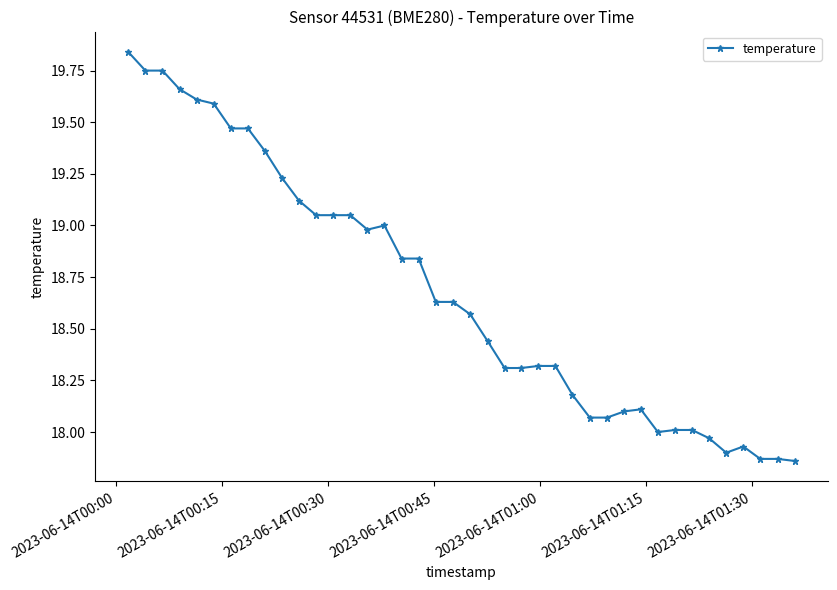

What is the average value?

18.7